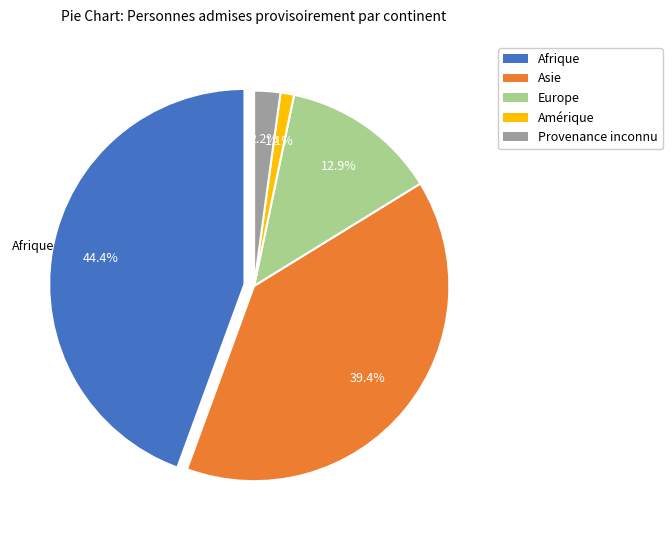

What percentage is the Europe slice, to the nearest percent?

13%